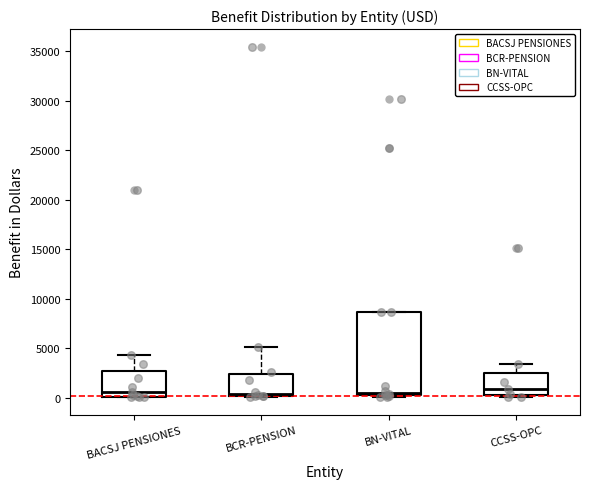

Where is the lower edge of the box for BACSJ PENSIONES on the y-axis? The values are not printed on the chart, so give them approximately, as read against the axis.

0